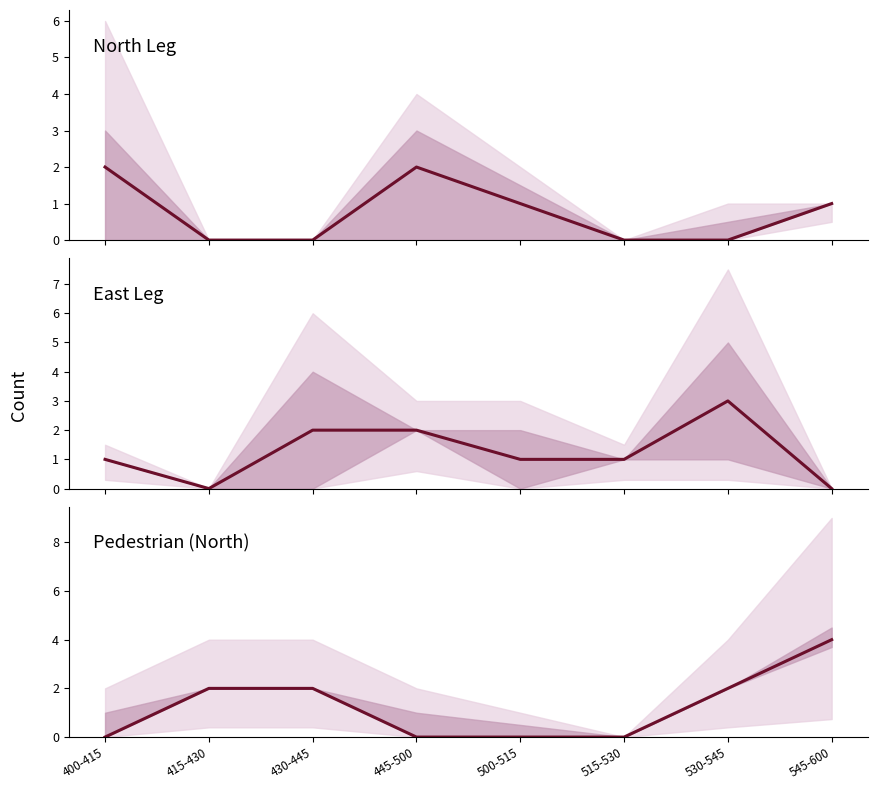

What is the difference between the highest and lowest values at 430-445?

2